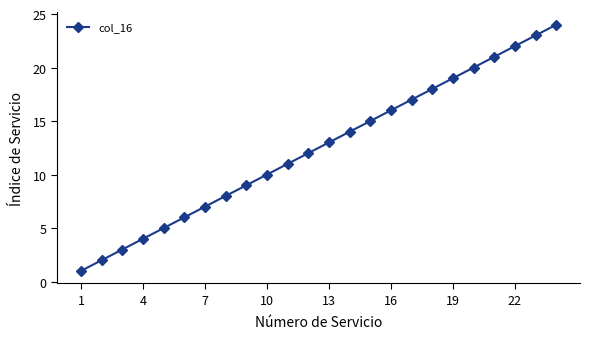

True or false: there are more than 1 points higher than both neighbors.

False